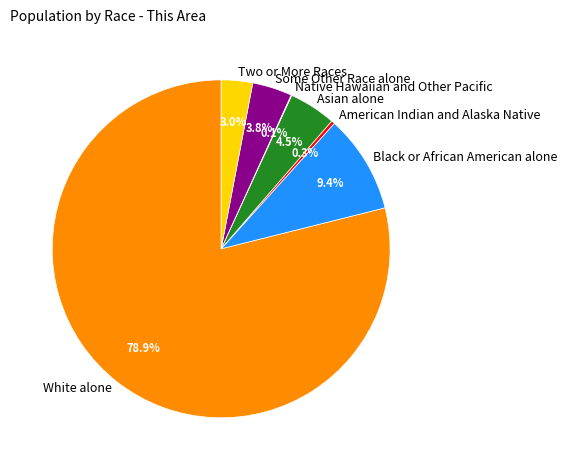

To the nearest percent, what percentage of the pie is White alone?

79%